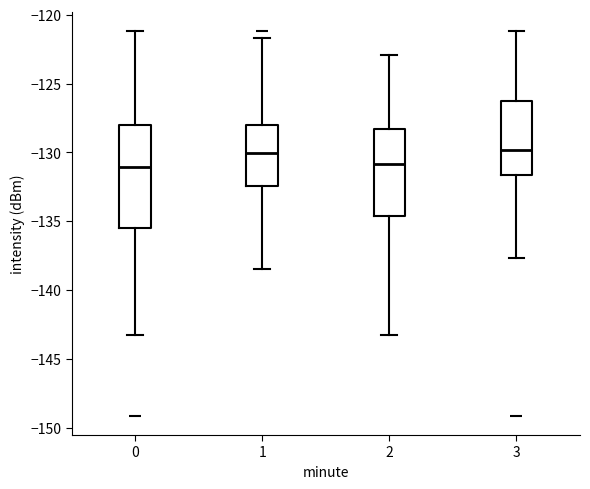

Comparing the boxes themselves (not the whiskers), which one is the tallest?

0